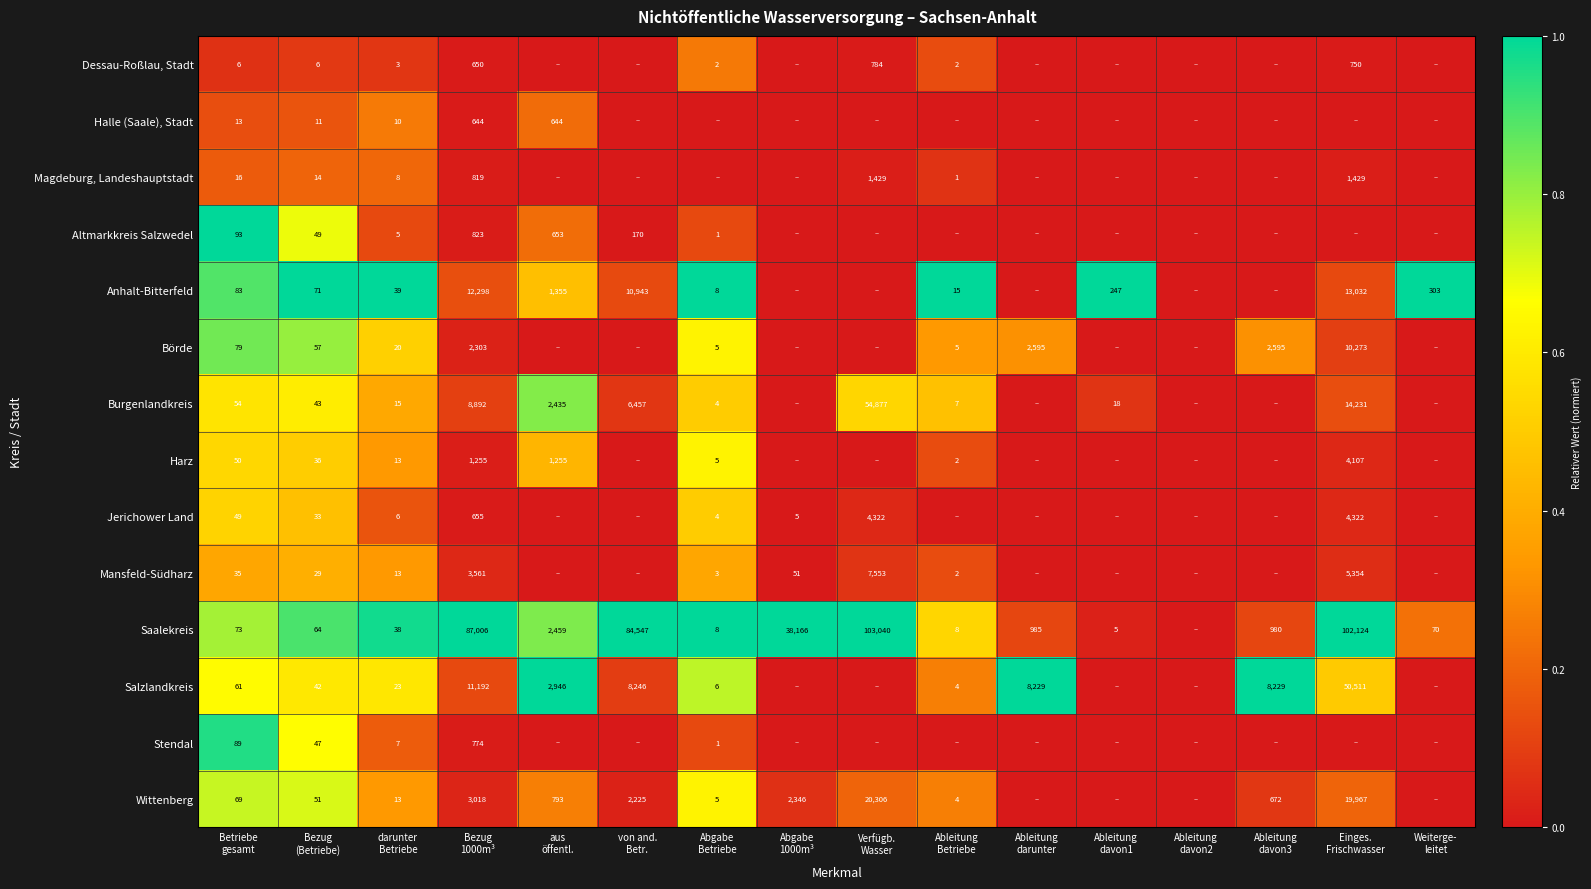

How many series are shown in this chart?

14